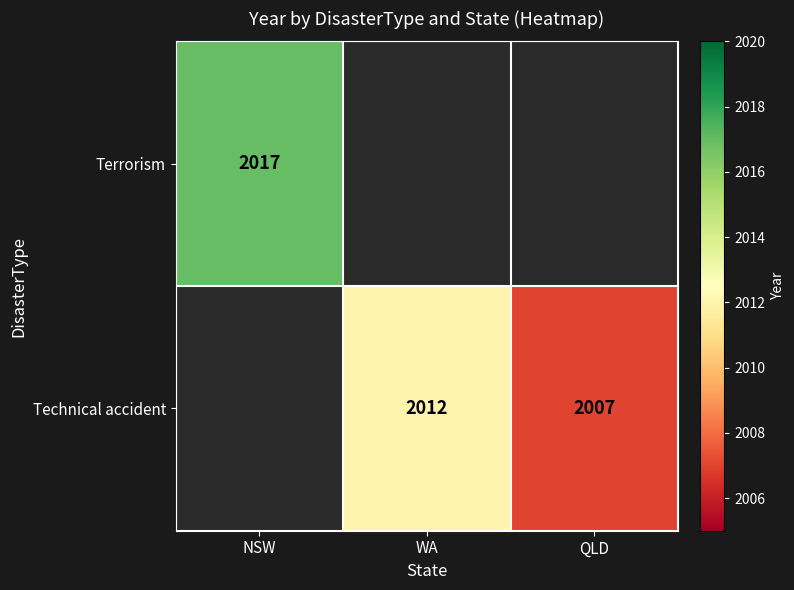

The Technical accident series shows 2012 at WA. True or false?

True